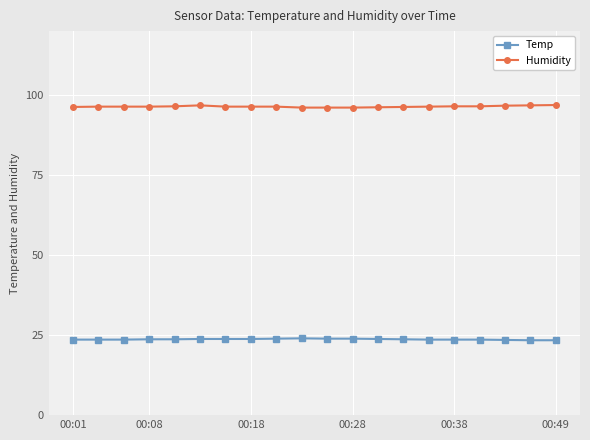

Which series has the largest total across all categories?

Humidity